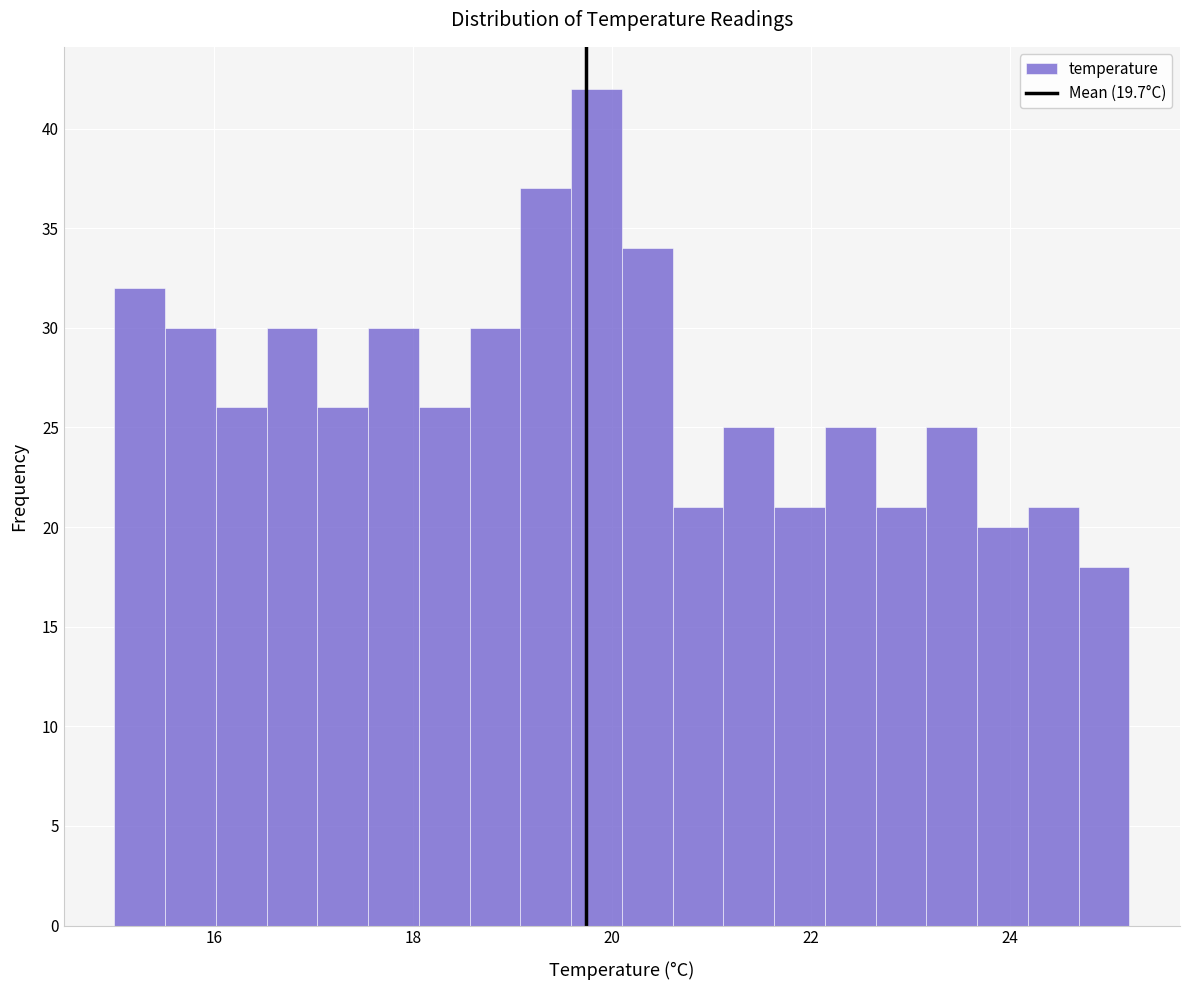

Read against the x-axis, roughly where is the centre of the tallest bar?

19.8